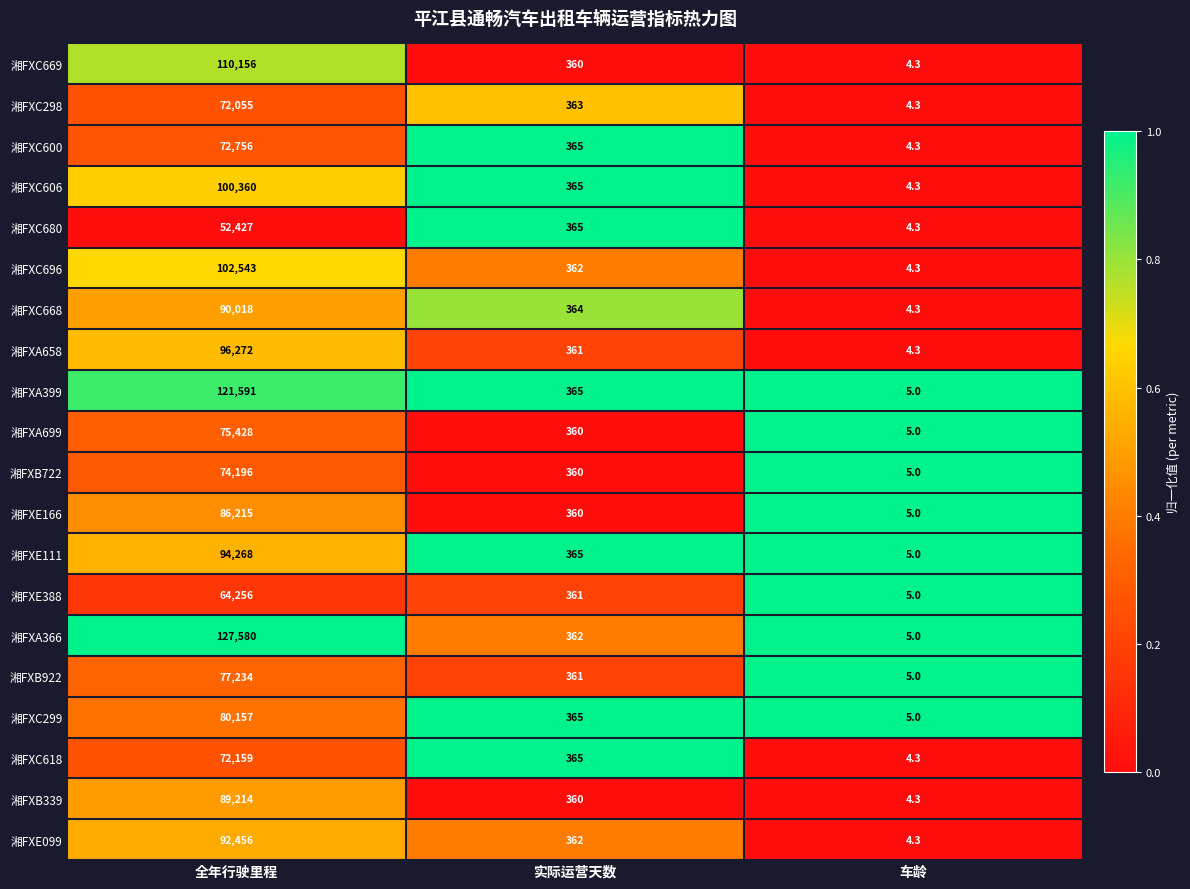

True or false: 湘FXC668 has a value of 364.0 at 实际运营天数.

True